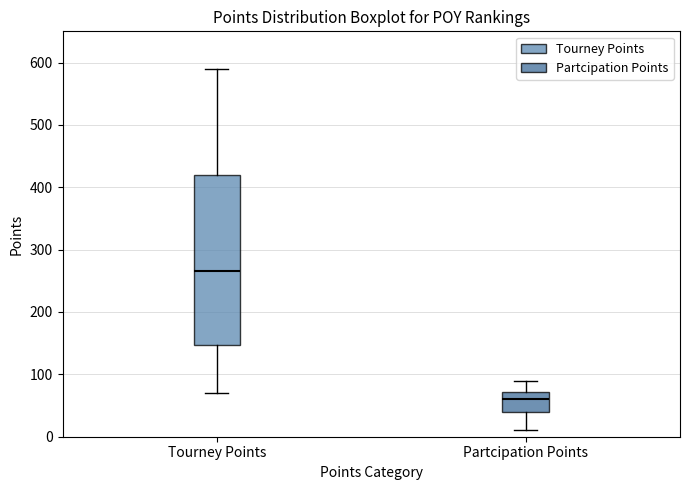

Where does the upper whisker of the box for Tourney Points end on the y-axis? The values are not printed on the chart, so give them approximately, as read against the axis.

590